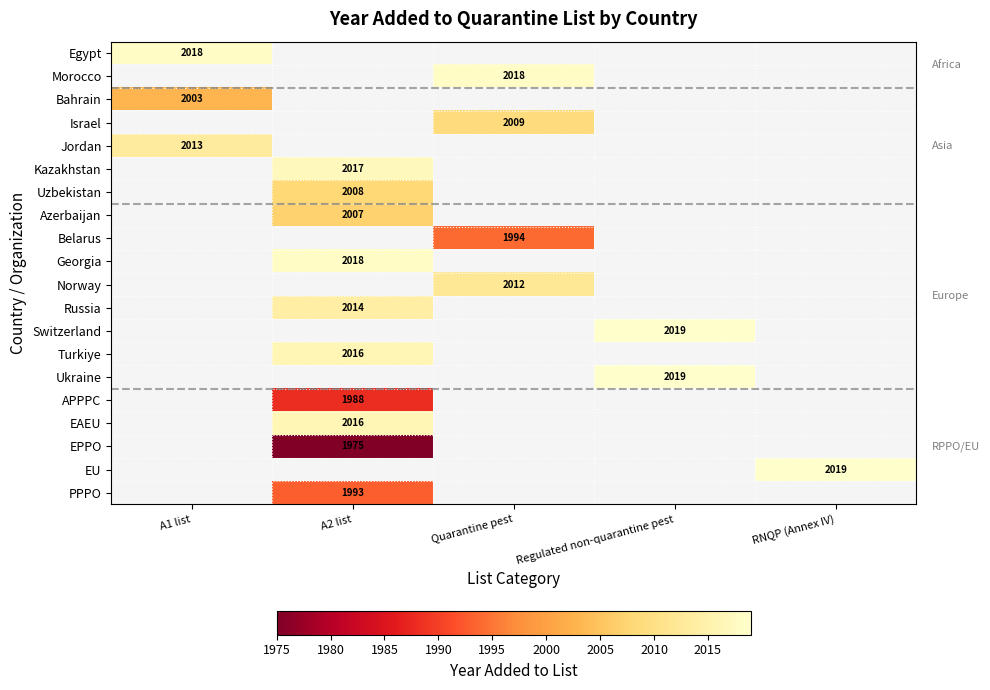

What is the difference between the highest and lowest values at A1 list?

15.0